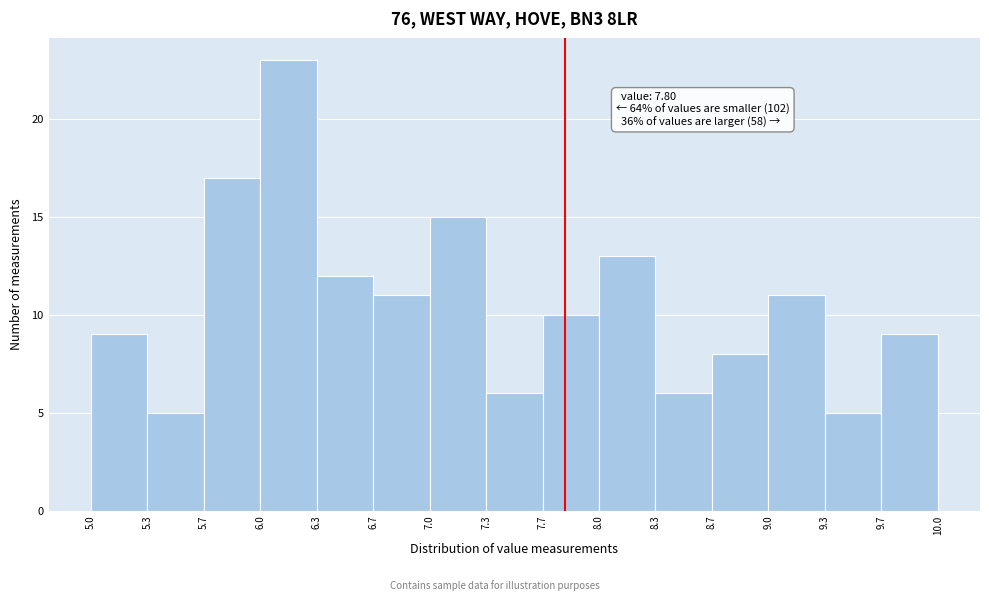

Which range on the x-axis has the tallest bar?

6.0 to 6.3